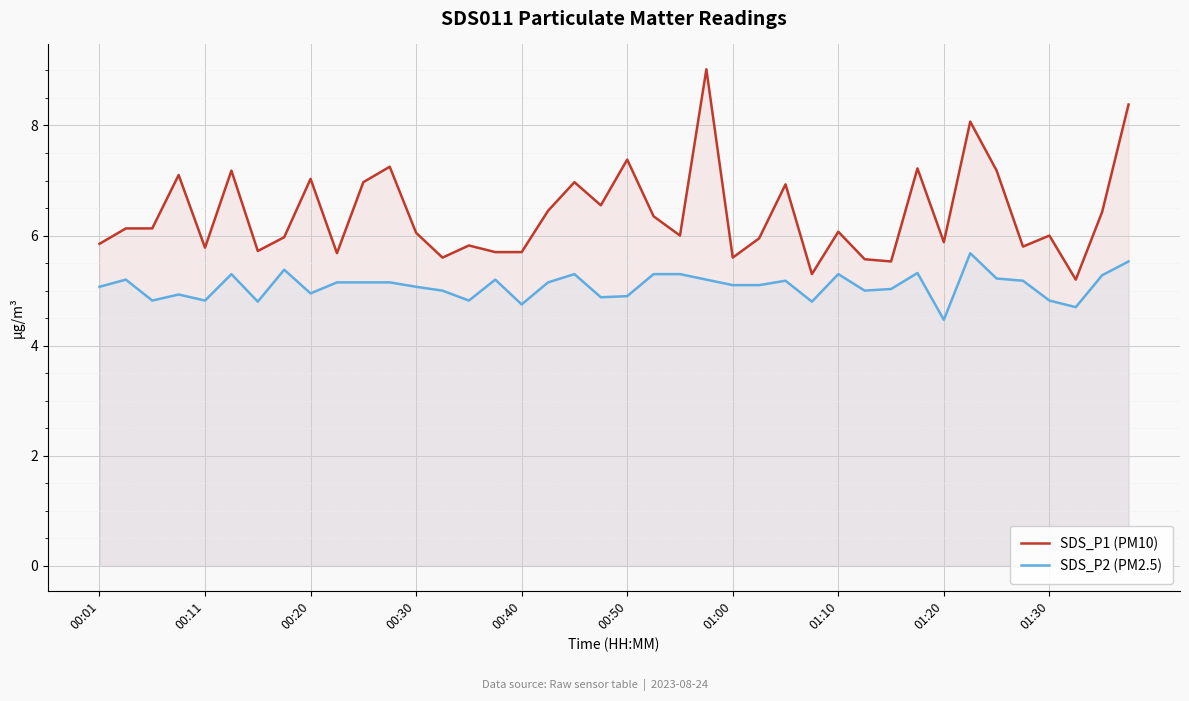

True or false: SDS_P1 (PM10) and SDS_P2 (PM2.5) intersect in this chart.

False